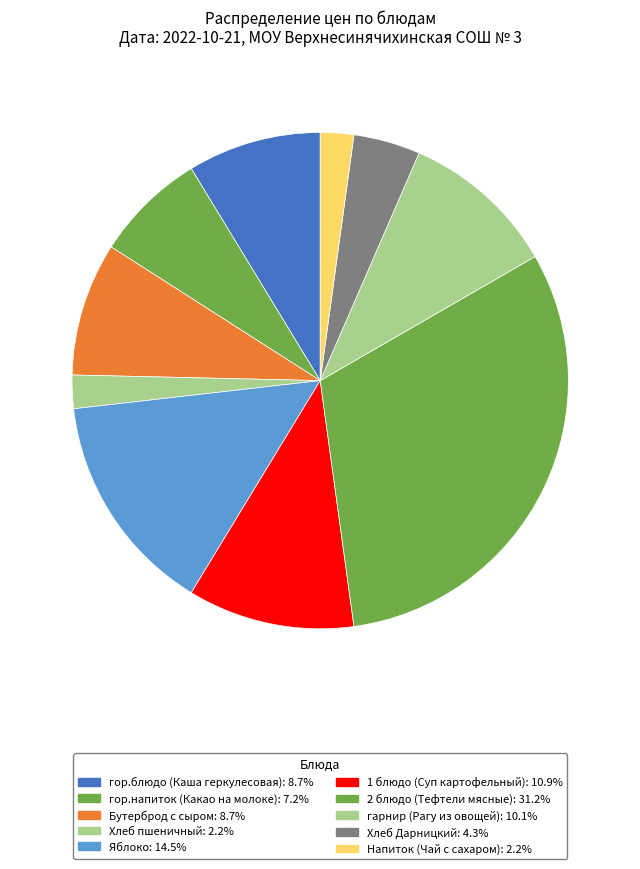

Is 1 блюдо (Суп картофельный) the majority of the pie?

No